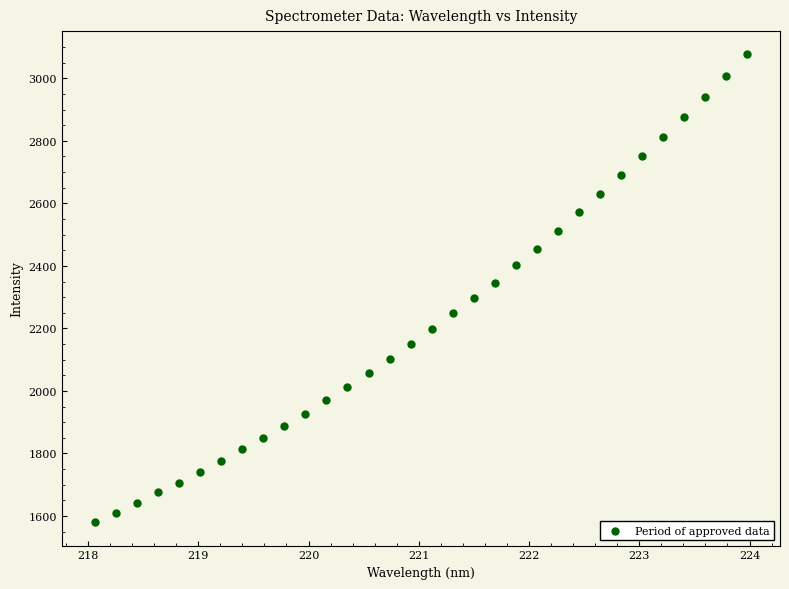

What is the range of Y values (max minus min)?

1495.9